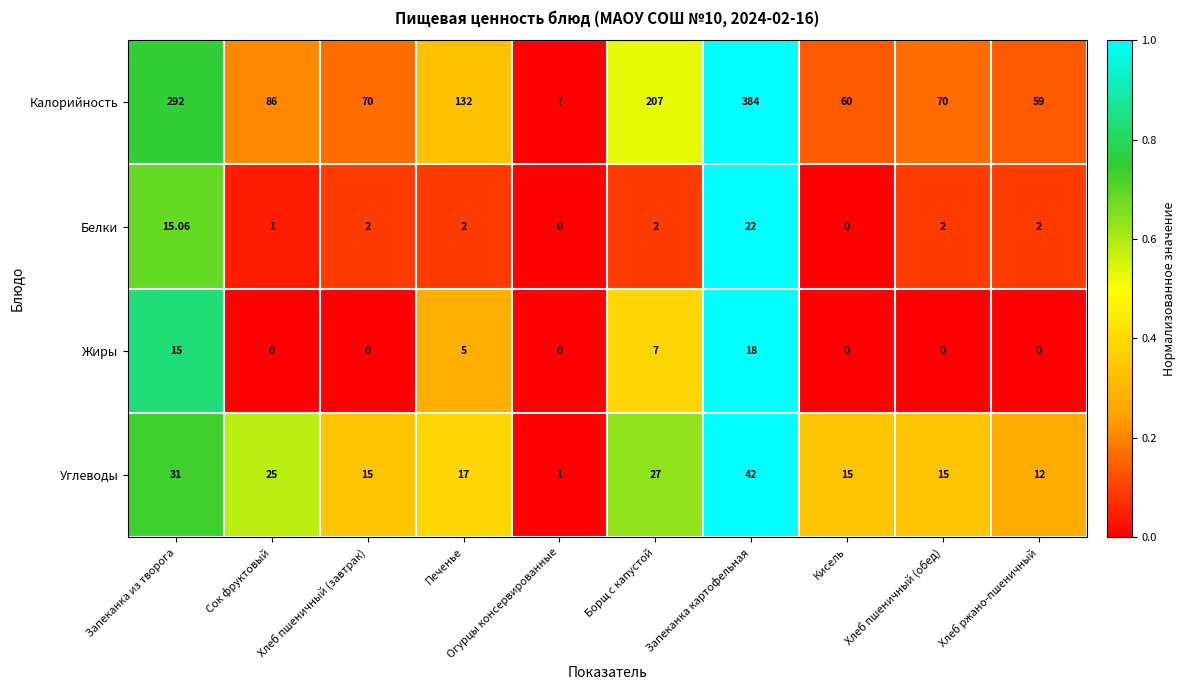

At which category is the sum across all series the highest?

Запеканка картофельная